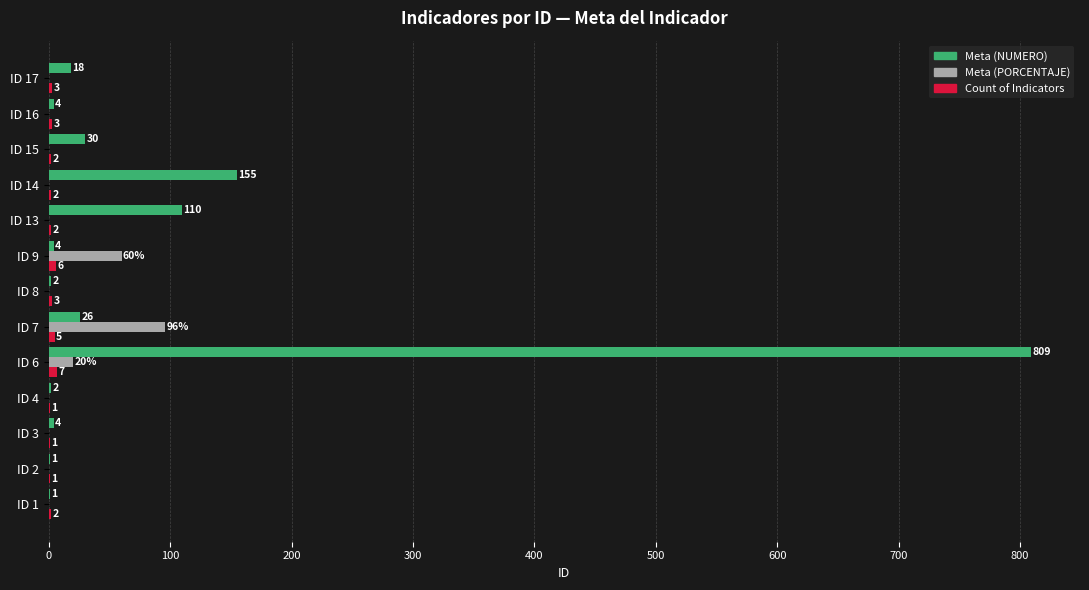

What is the sum of all Meta (NUMERO) values?

1166